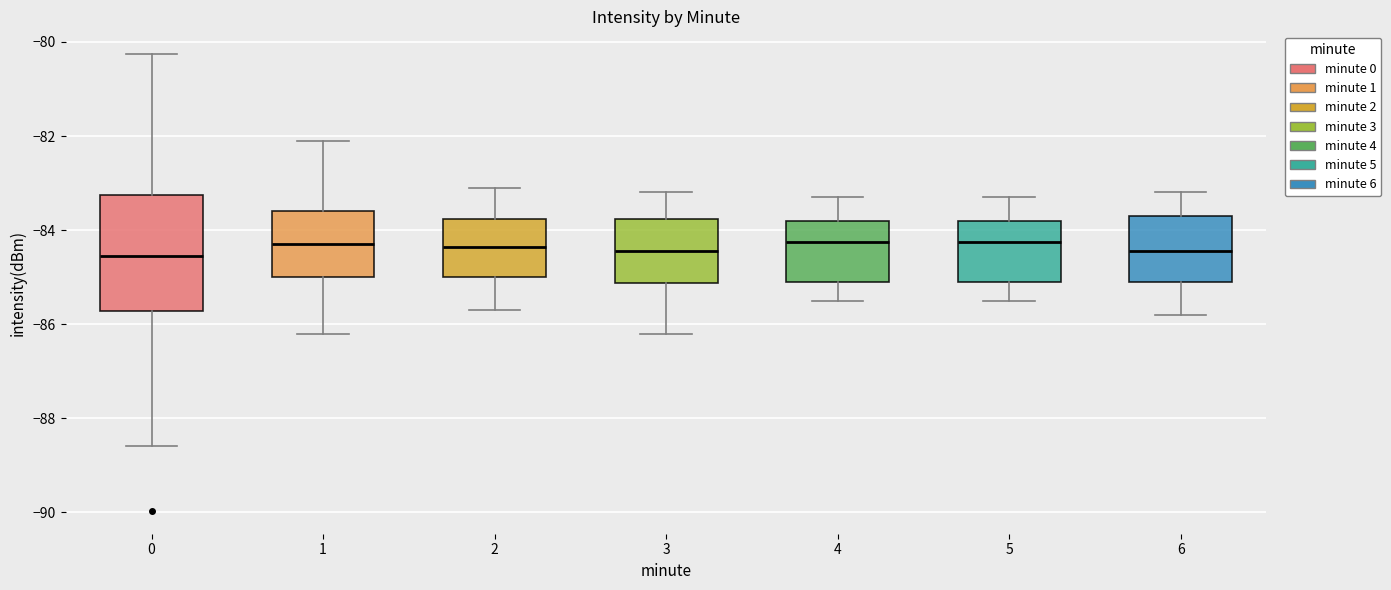

Reading left to right, read every box against the y-axis: the position of its median line, the range the box covers, and the ends of its whiskers. The values are not printed on the chart, so give them approximately, as read against the axis.

0: median -84.6, box -85.8 to -83.2, whiskers -88.6 to -80.2
1: median -84.2, box -85.0 to -83.6, whiskers -86.2 to -82.0
2: median -84.4, box -85.0 to -83.8, whiskers -85.6 to -83.0
3: median -84.4, box -85.2 to -83.8, whiskers -86.2 to -83.2
4: median -84.2, box -85.0 to -83.8, whiskers -85.4 to -83.2
5: median -84.2, box -85.0 to -83.8, whiskers -85.4 to -83.2
6: median -84.4, box -85.0 to -83.6, whiskers -85.8 to -83.2